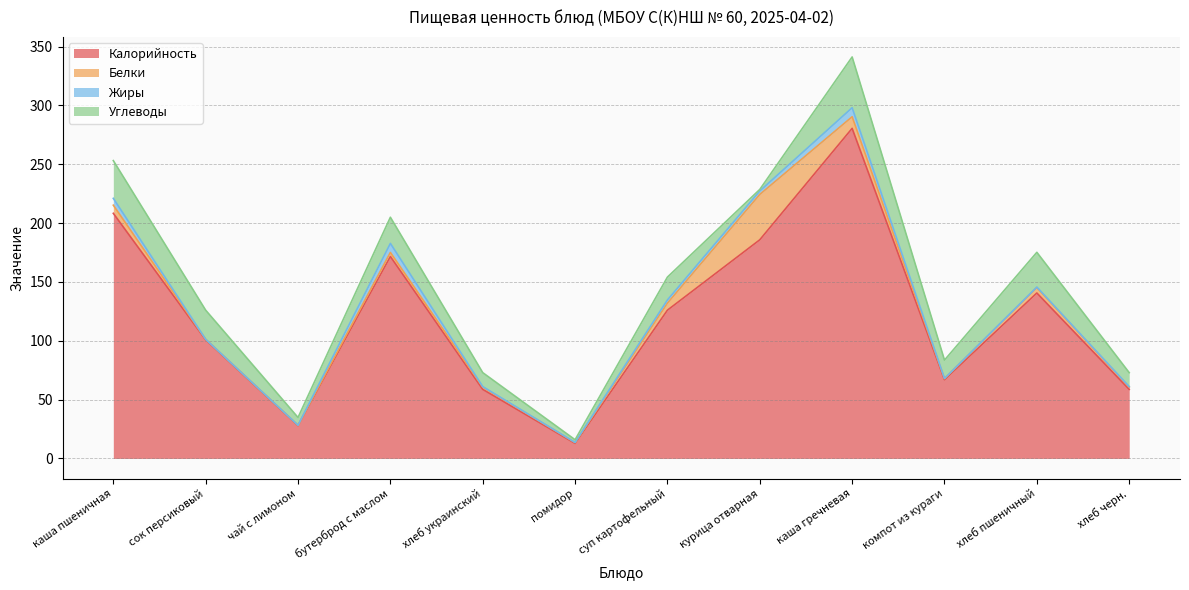

At which label is Жиры closest to 3?

курица отварная